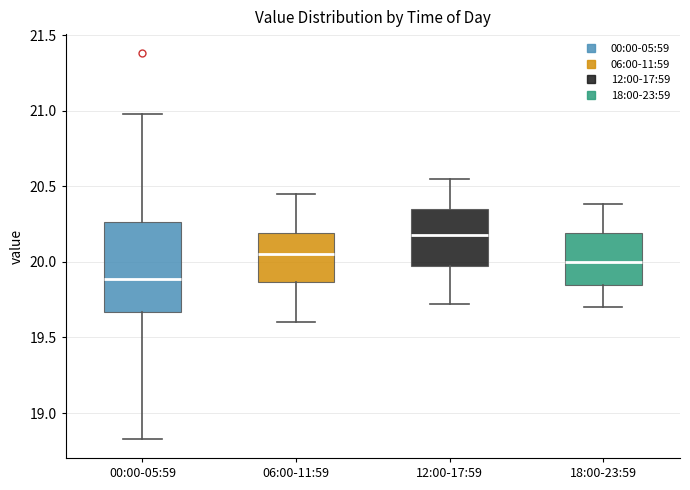

Reading left to right, transcribe this box plot: for each box, give where its median line is, the range the box spans, and where its two whiskers end, as read against the y-axis. The values are not printed on the chart, so give them approximately, as read against the axis.

00:00-05:59: median 19.90, box 19.65 to 20.25, whiskers 18.85 to 21.00
06:00-11:59: median 20.05, box 19.85 to 20.20, whiskers 19.60 to 20.45
12:00-17:59: median 20.20, box 19.95 to 20.35, whiskers 19.70 to 20.55
18:00-23:59: median 20.00, box 19.85 to 20.20, whiskers 19.70 to 20.40